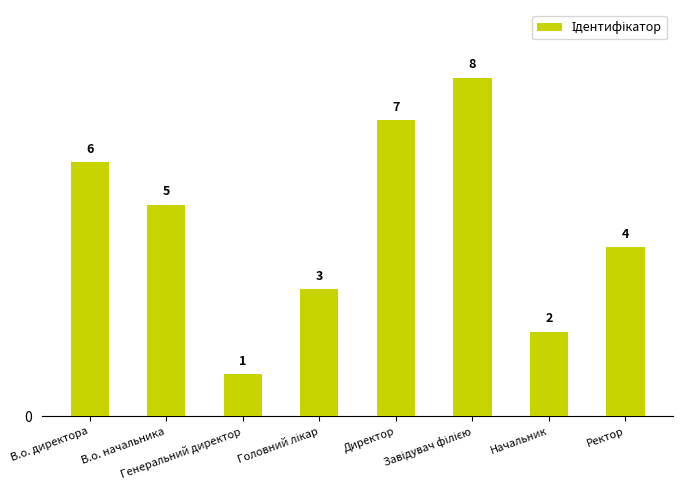

What is the ratio of the value at В.о. директора to the value at Генеральний директор?

6.0